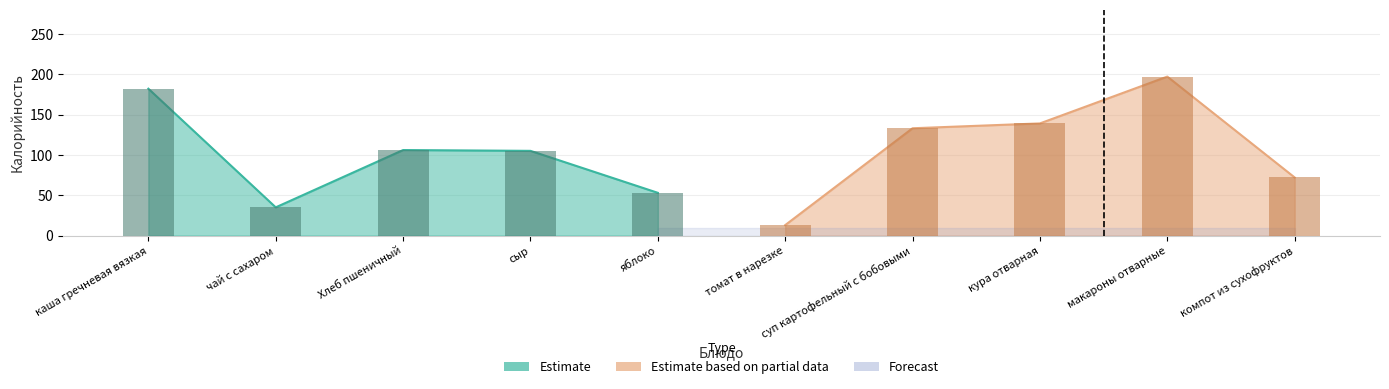

Are the bars grouped side by side (vs. stacked)?

Yes